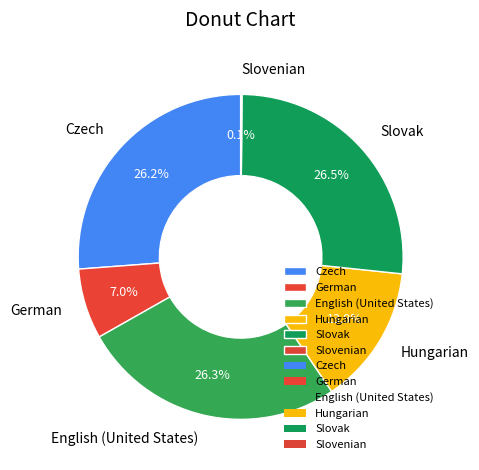

Does Slovak represent more than half of the total?

No